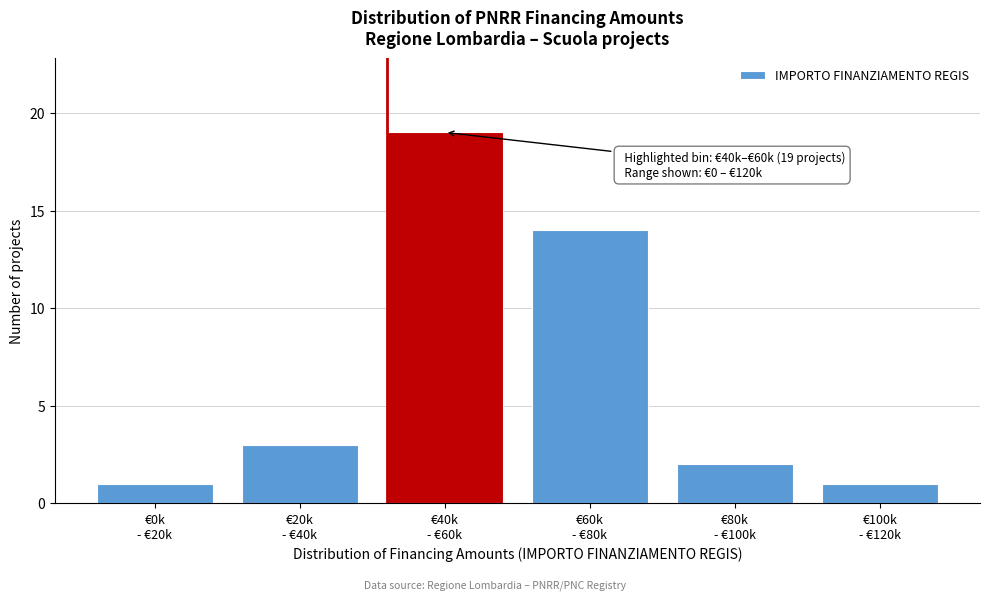

Reading left to right, what are all the values shown in this chart?

1	3	19	14	2	1